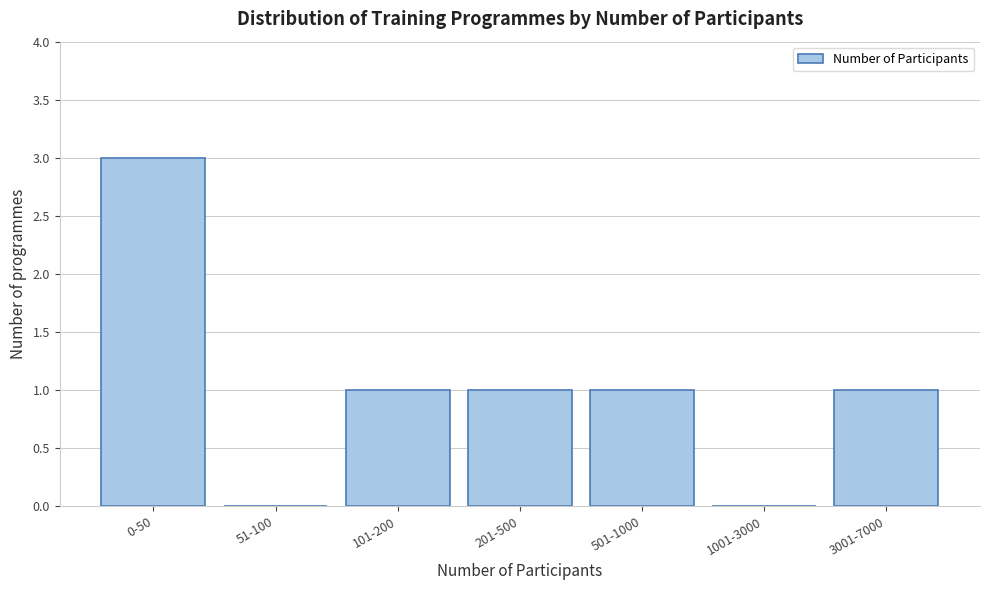

Reading left to right, list all the values displayed in this chart.

0-50=3	51-100=0	101-200=1	201-500=1	501-1000=1	1001-3000=0	3001-7000=1